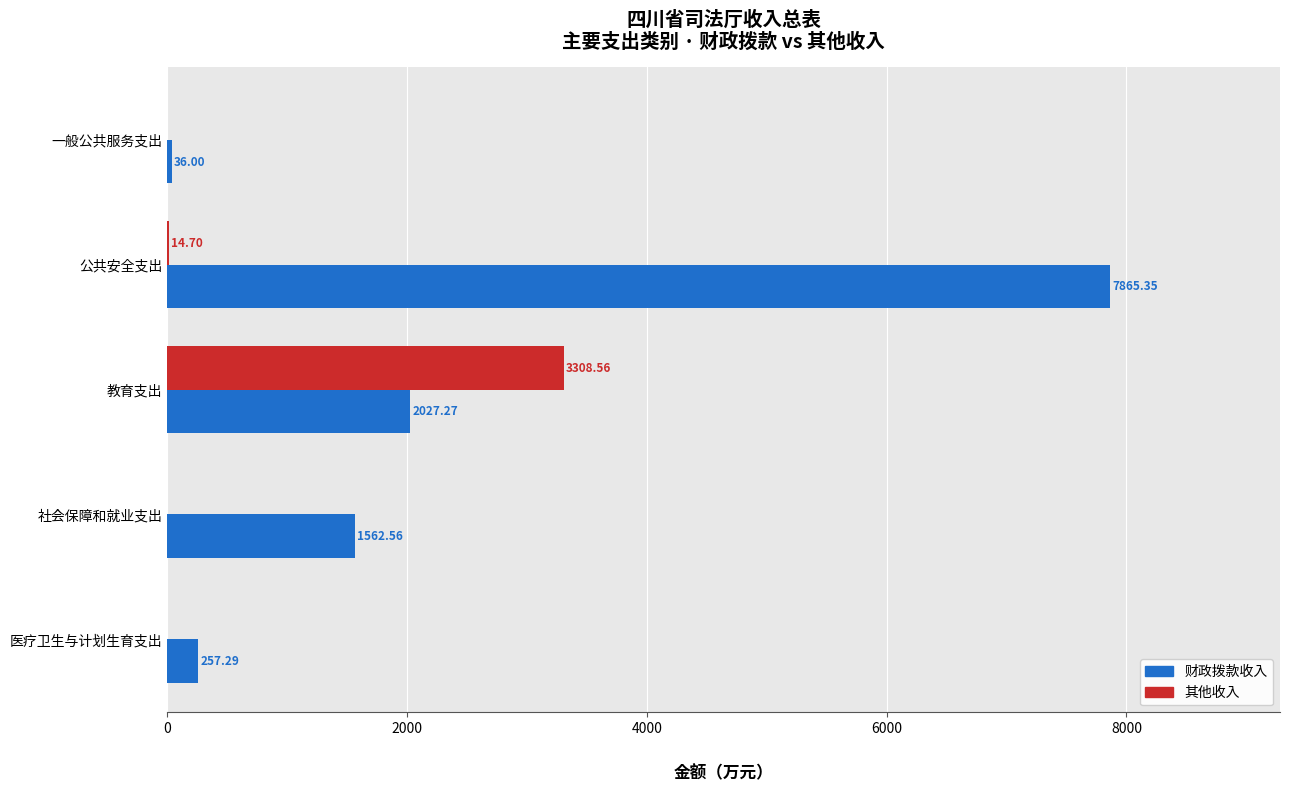

Which series changed the most between 一般公共服务支出 and 公共安全支出?

财政拨款收入